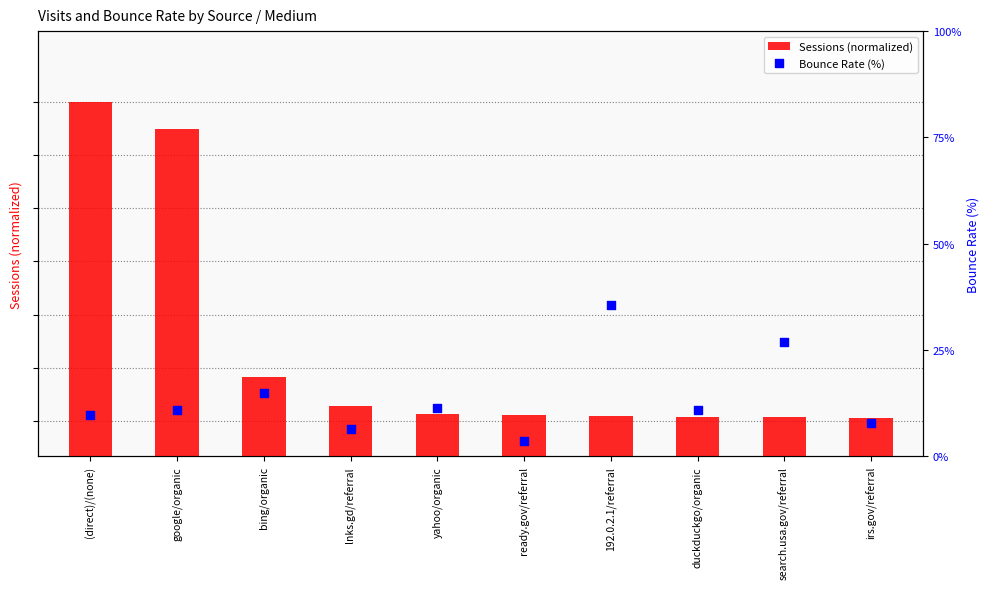

Which series contains the lowest Y value?

Sessions (normalized)